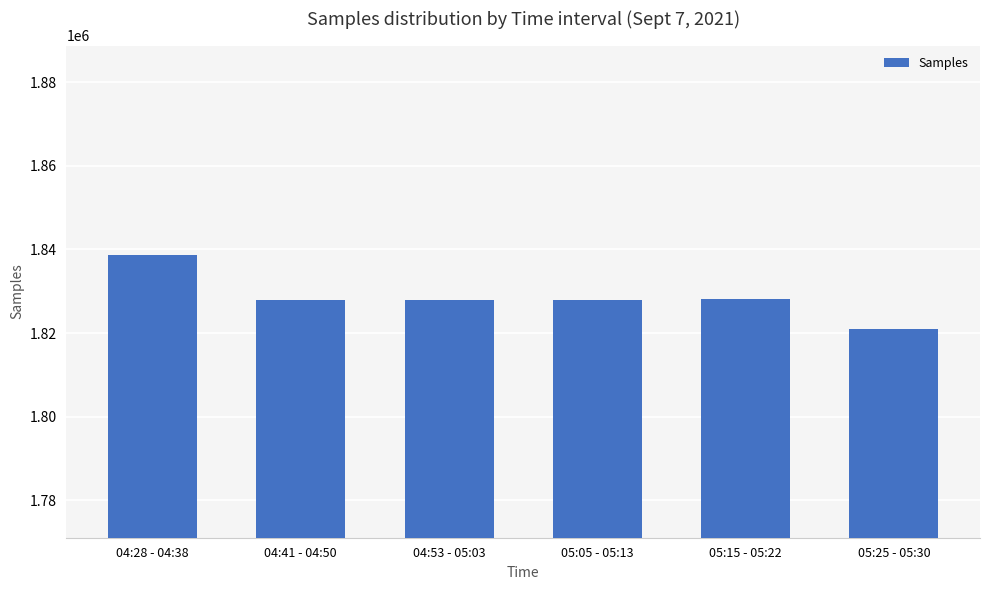

What is the average value?

1828552